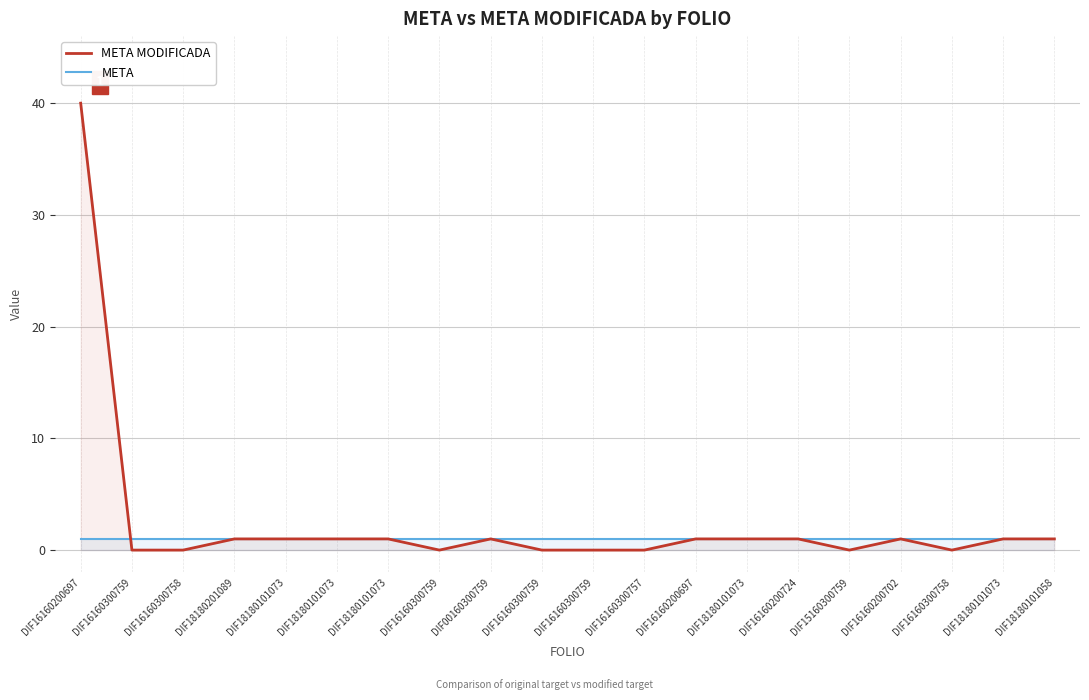

Rank the categories by META MODIFICADA value from highest to lowest.

DIF16160200697, DIF18180201089, DIF18180101073, DIF18180101073, DIF18180101073, DIF00160300759, DIF16160200697, DIF18180101073, DIF16160200724, DIF16160200702, DIF18180101073, DIF18180101058, DIF16160300759, DIF16160300758, DIF16160300759, DIF16160300759, DIF16160300759, DIF16160300757, DIF15160300759, DIF16160300758